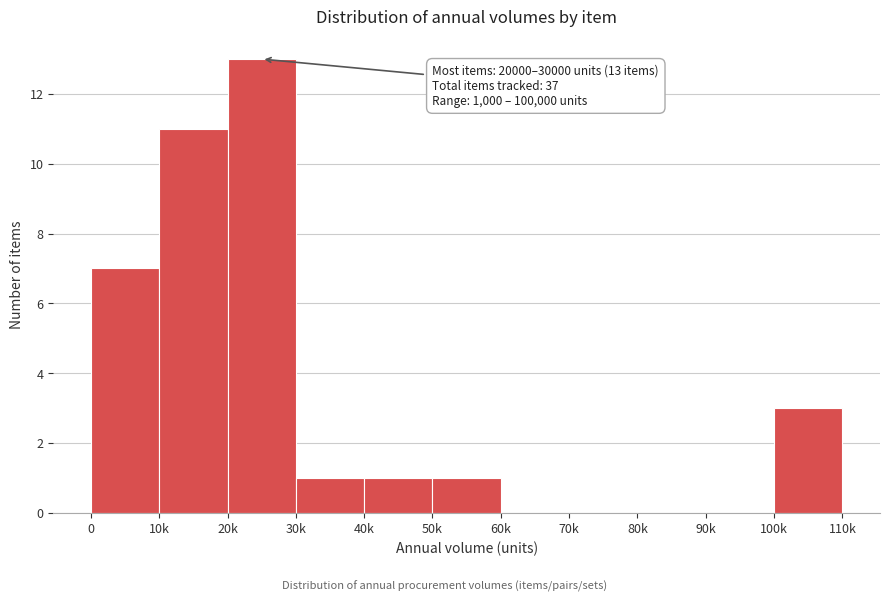

Reading left to right, what are all the values shown in this chart?

0=7	10k=11	20k=13	30k=1	40k=1	50k=1	60k=0	70k=0	80k=0	90k=0	100k=3